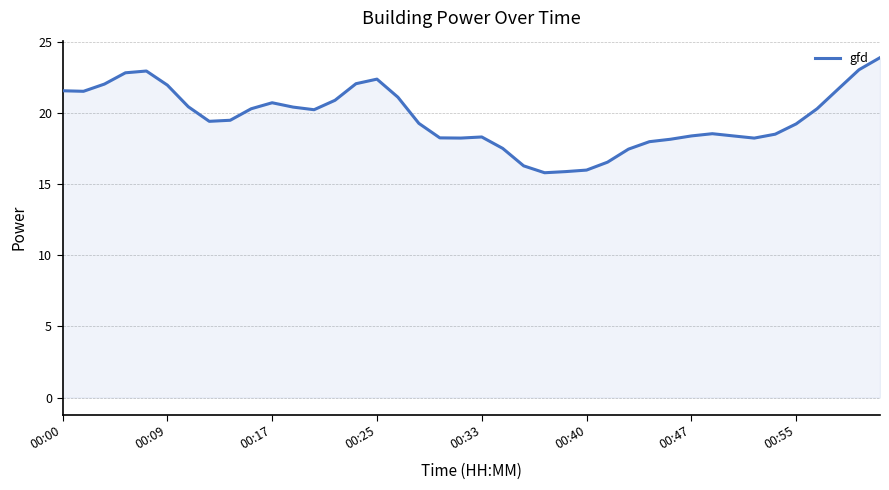

What is the smallest value displayed?

15.8